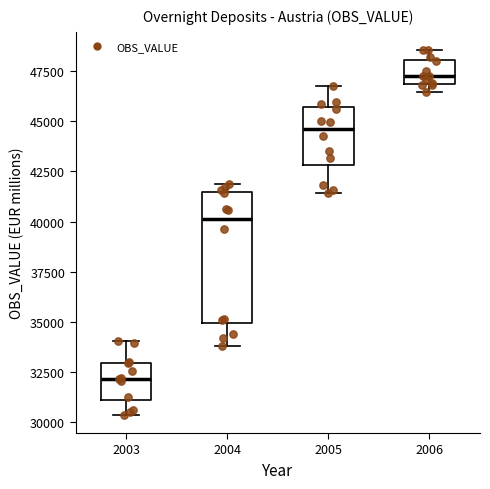

Comparing the boxes themselves (not the whiskers), which one is the tallest?

2004